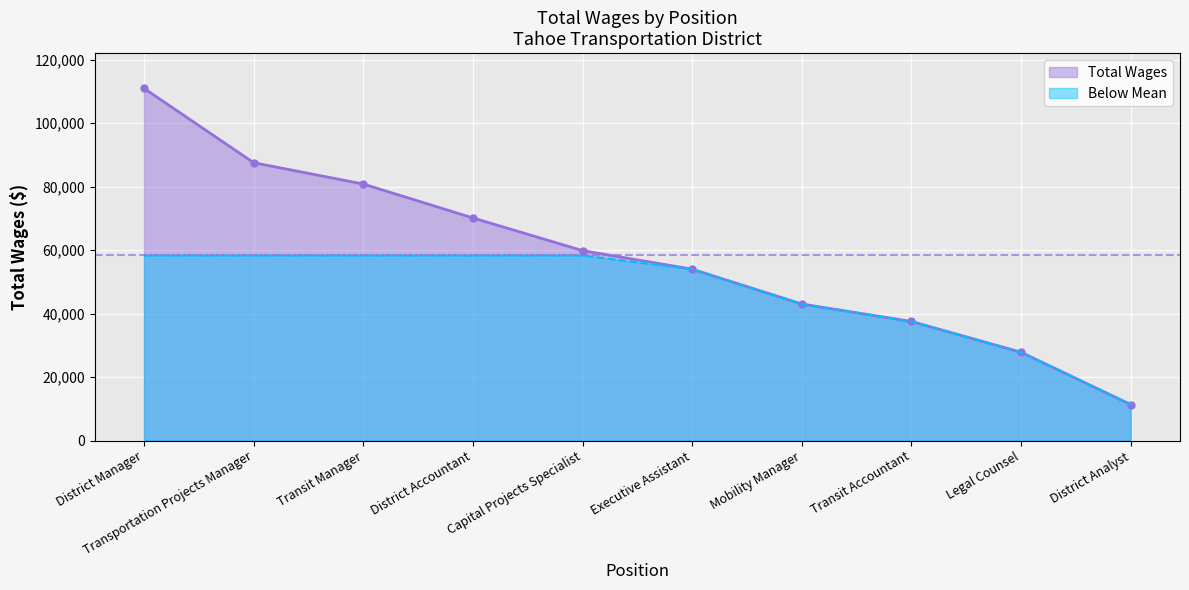

What is the average value?

58330